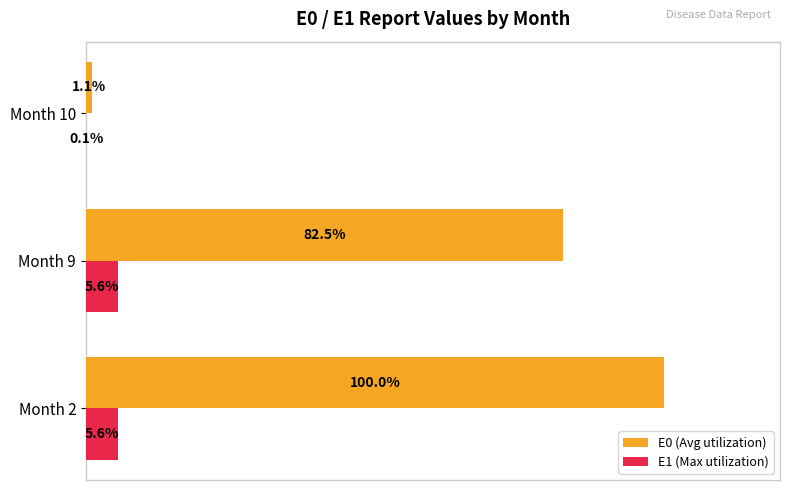

Which series changed the most between Month 2 and Month 9?

E0 (Avg utilization)